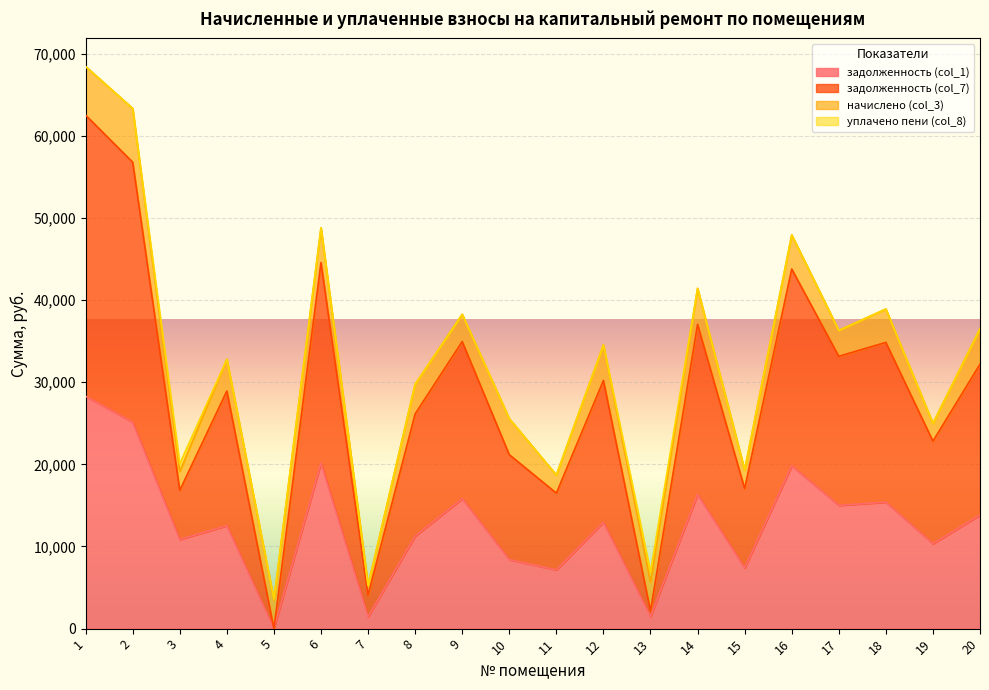

What are all the series names shown in the legend?

задолженность (col_1), задолженность (col_7), начислено (col_3), уплачено пени (col_8)